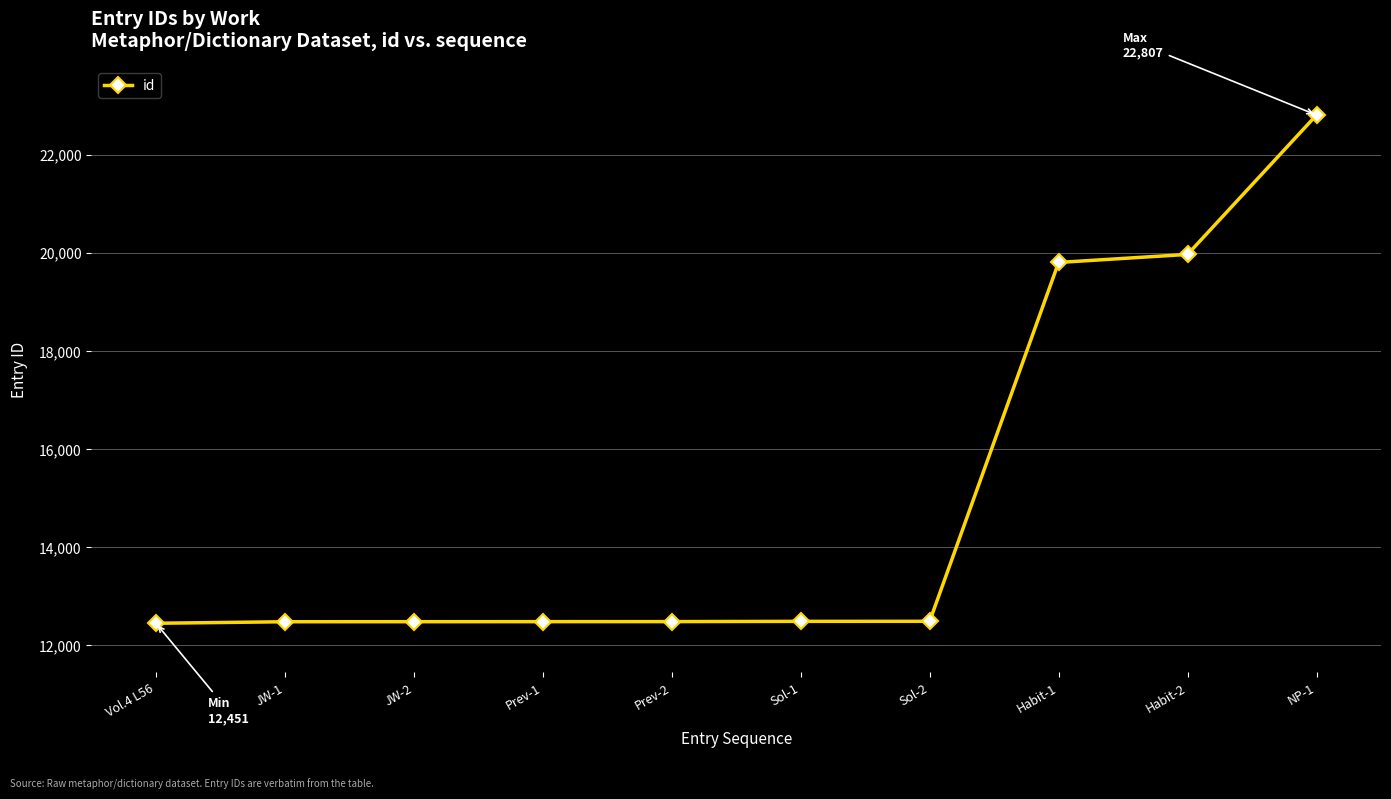

How many series are shown in this chart?

1